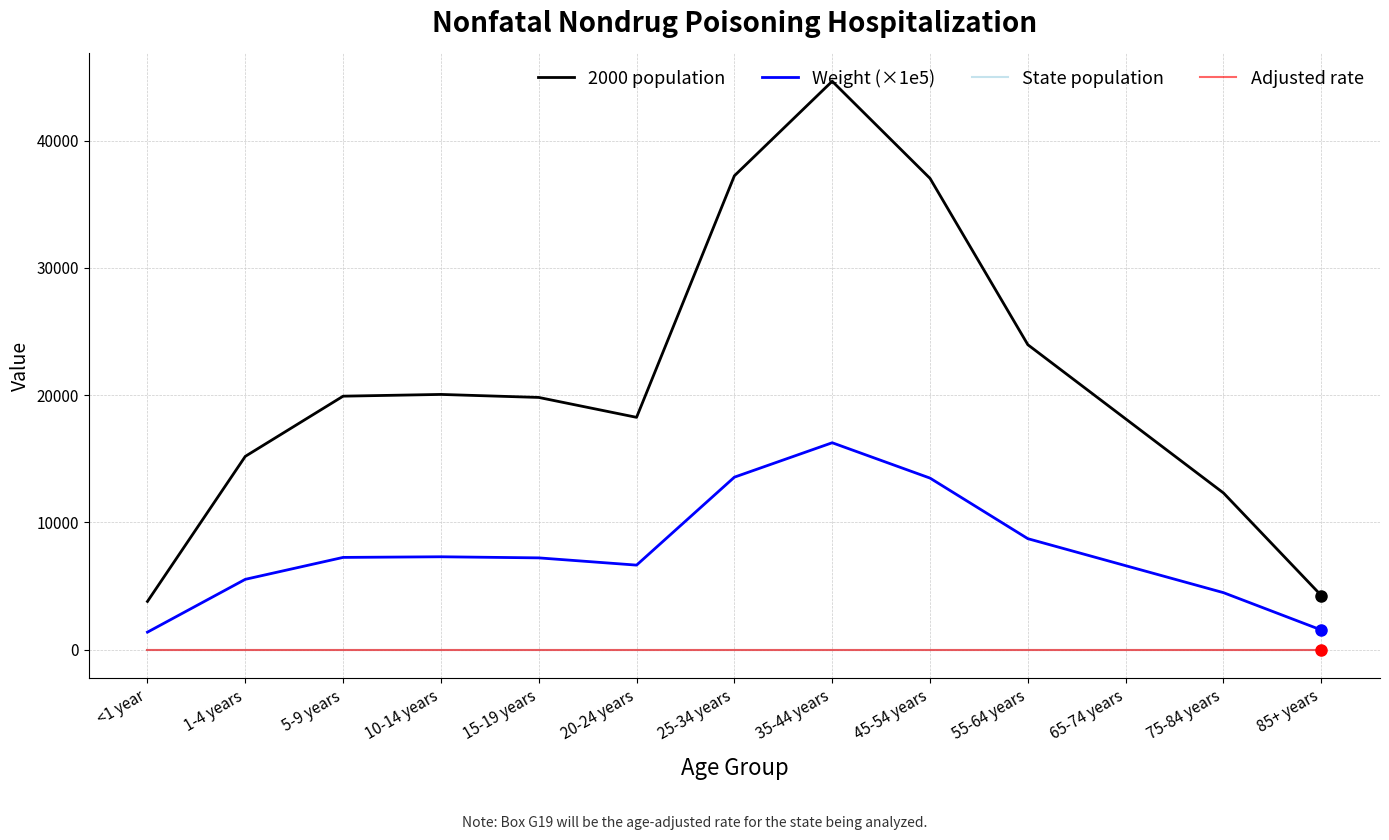

True or false: Weight (×1e5) and Adjusted rate intersect in this chart.

False